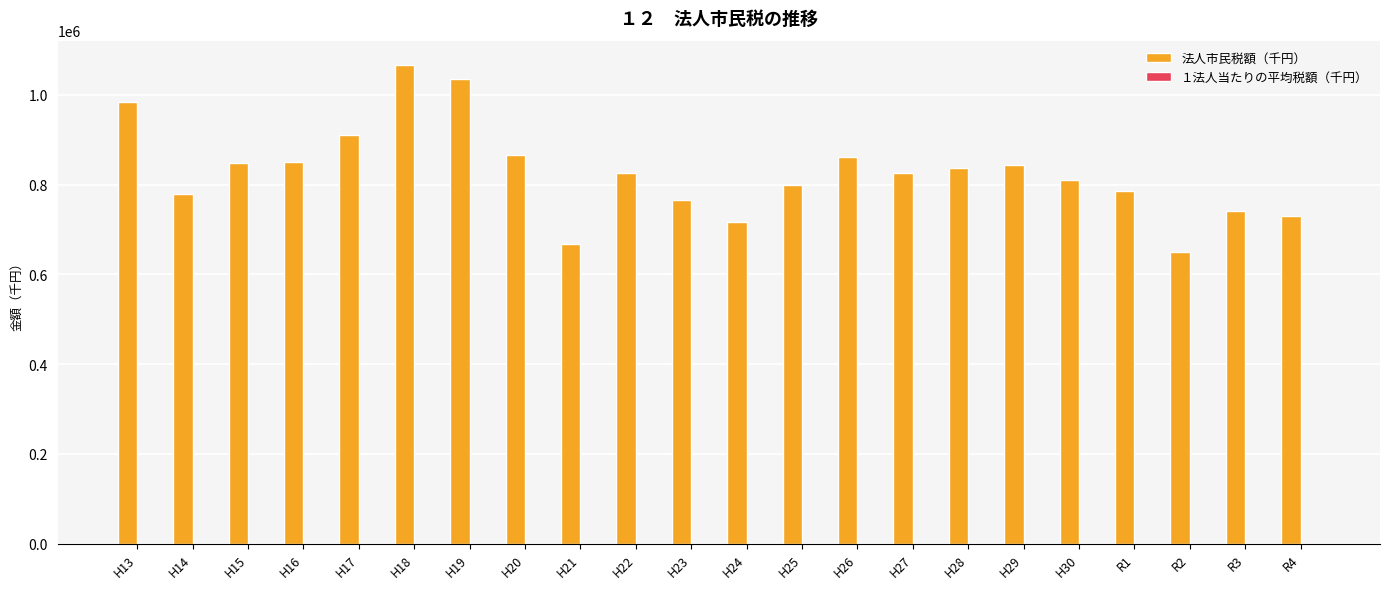

At which category does the chart reach its peak across all series?

H18